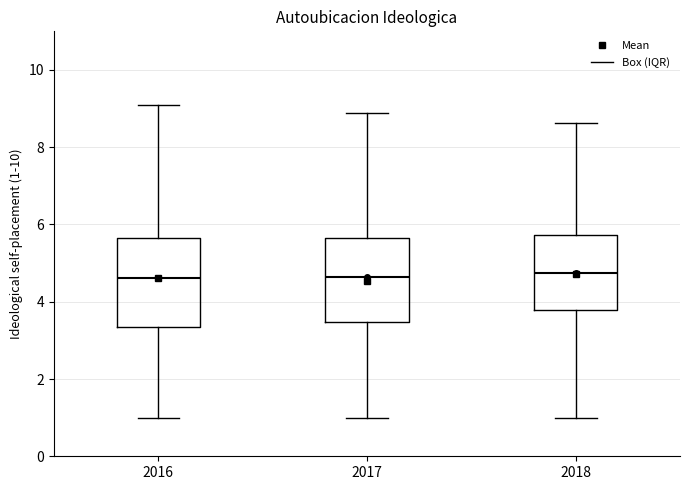

Reading left to right, read every box against the y-axis: the position of its median line, the range the box covers, and the ends of its whiskers. The values are not printed on the chart, so give them approximately, as read against the axis.

2016: median 4.6, box 3.4 to 5.6, whiskers 1.0 to 9.0
2017: median 4.6, box 3.4 to 5.6, whiskers 1.0 to 8.8
2018: median 4.8, box 3.8 to 5.8, whiskers 1.0 to 8.6